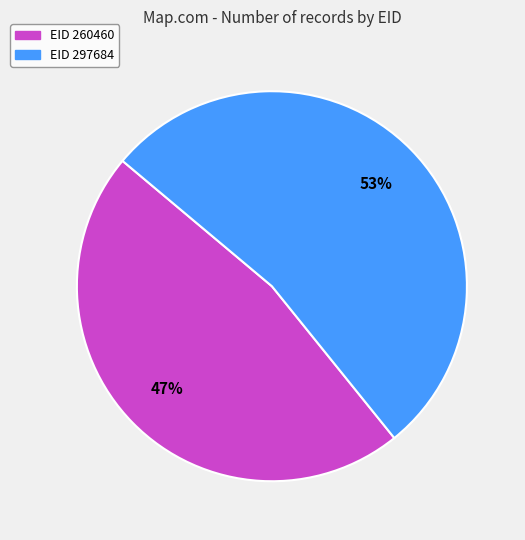

To the nearest percent, what is the average slice percentage?

50%